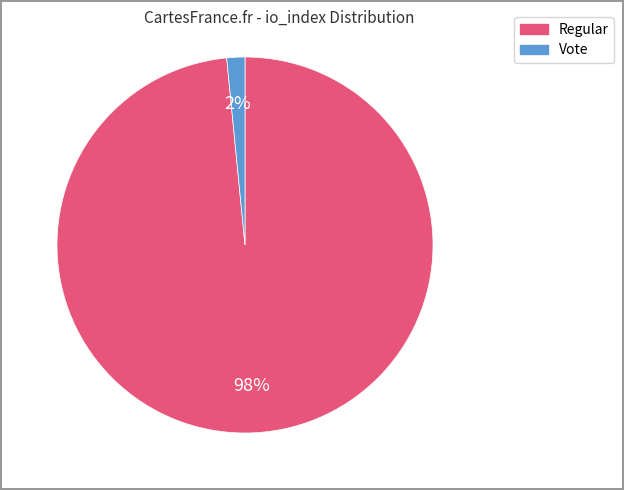

To the nearest percent, what is the average slice percentage?

50%